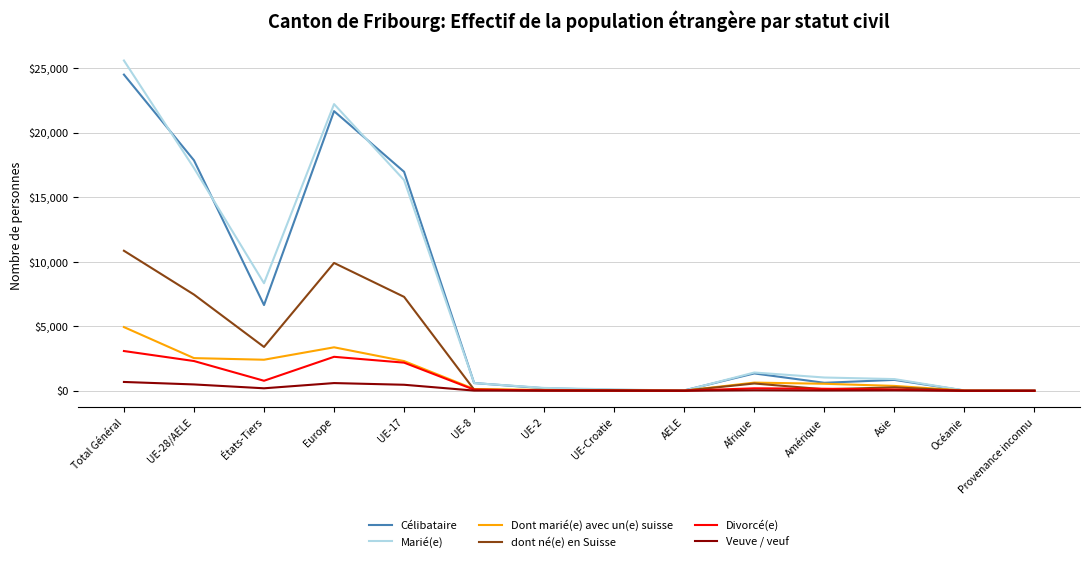

Which series has the largest range (max minus min)?

Marié(e)